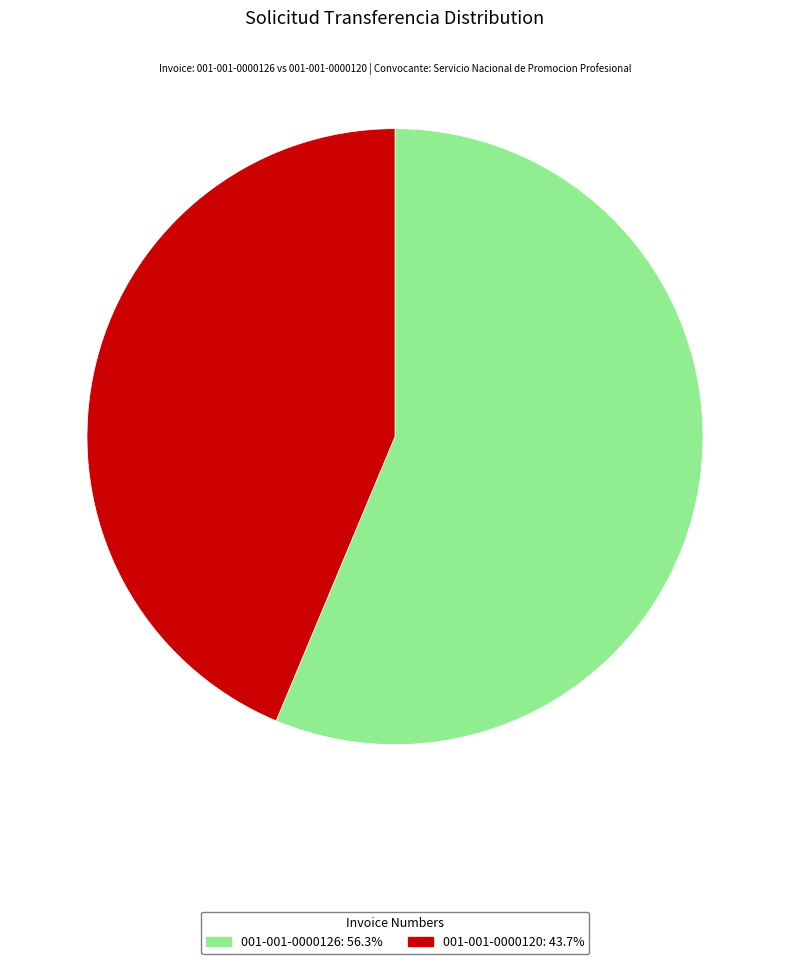

Do 001-001-0000126 and 001-001-0000120 together represent more than half of the pie?

Yes